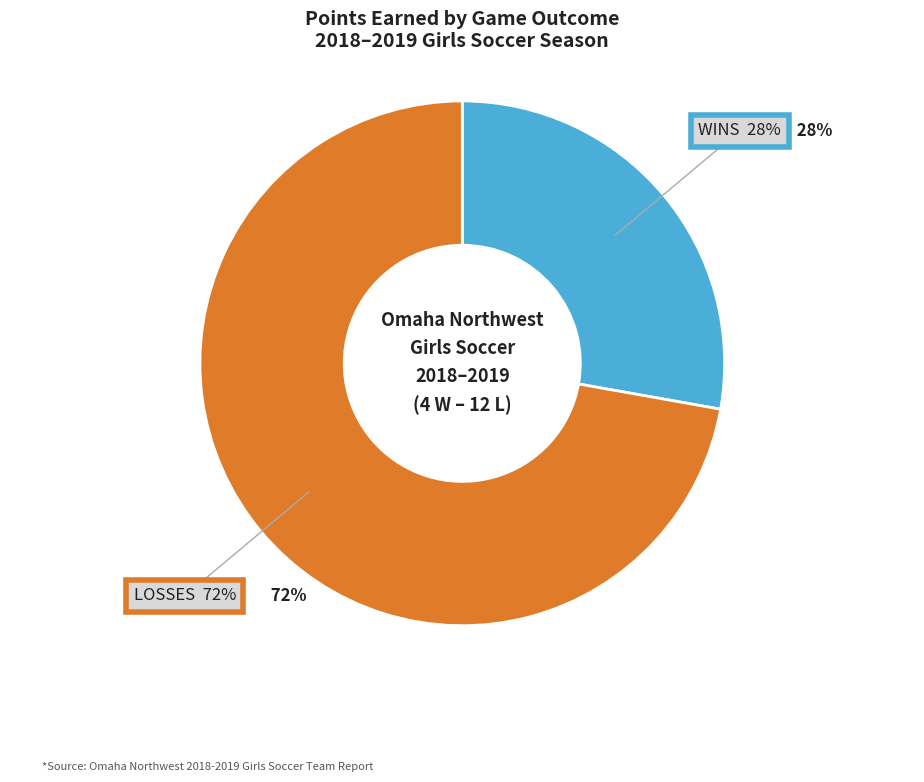

To the nearest percent, what is the difference between the largest and smallest slice percentages?

44%